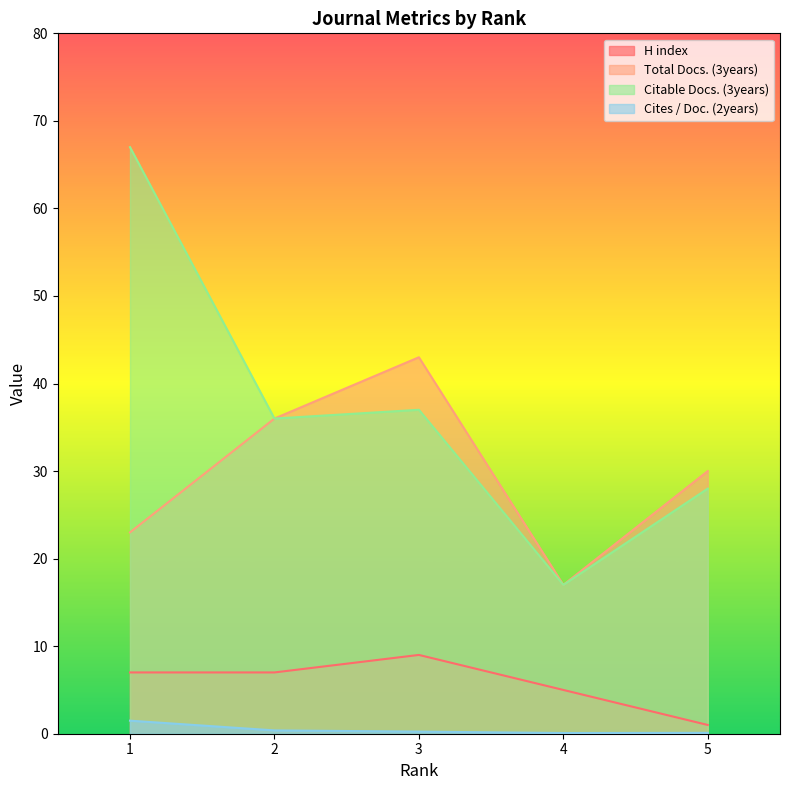

What is the value of the Citable Docs. (3years) point at the 5th from the left?

28.0